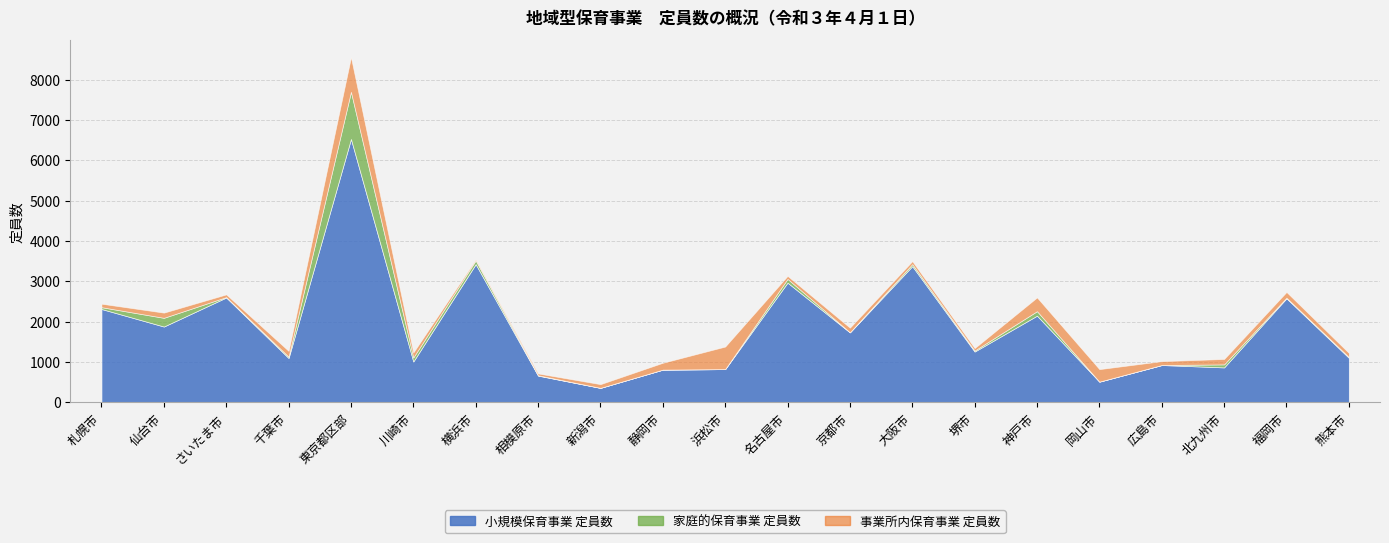

How many times do 家庭的保育事業 定員数 and 事業所内保育事業 定員数 cross each other?

8